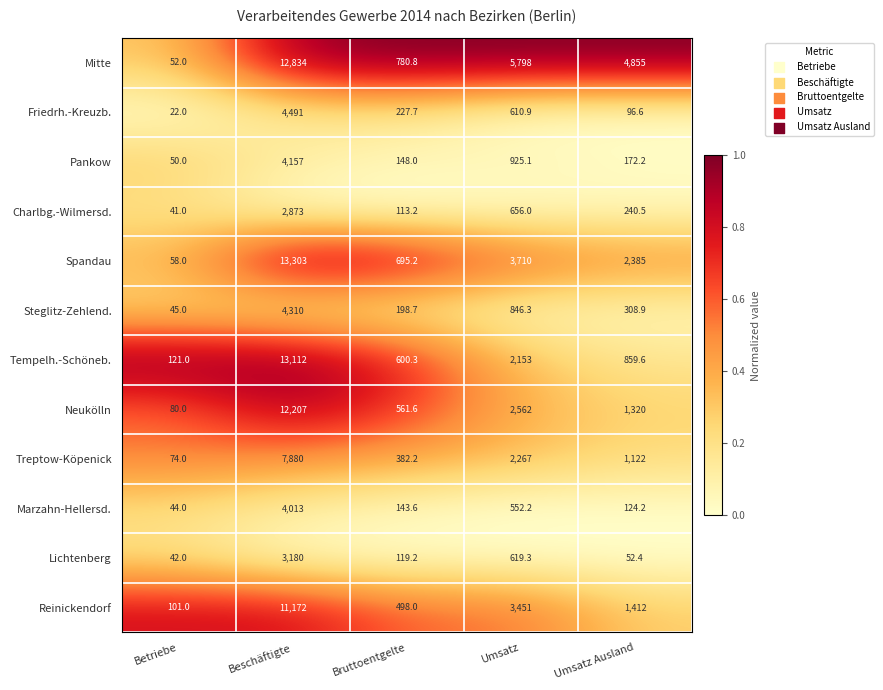

List the series in order of their peak value, lowest first.

Charlbg.-Wilmersd., Lichtenberg, Marzahn-Hellersd., Pankow, Steglitz-Zehlend., Friedrh.-Kreuzb., Treptow-Köpenick, Reinickendorf, Neukölln, Mitte, Tempelh.-Schöneb., Spandau